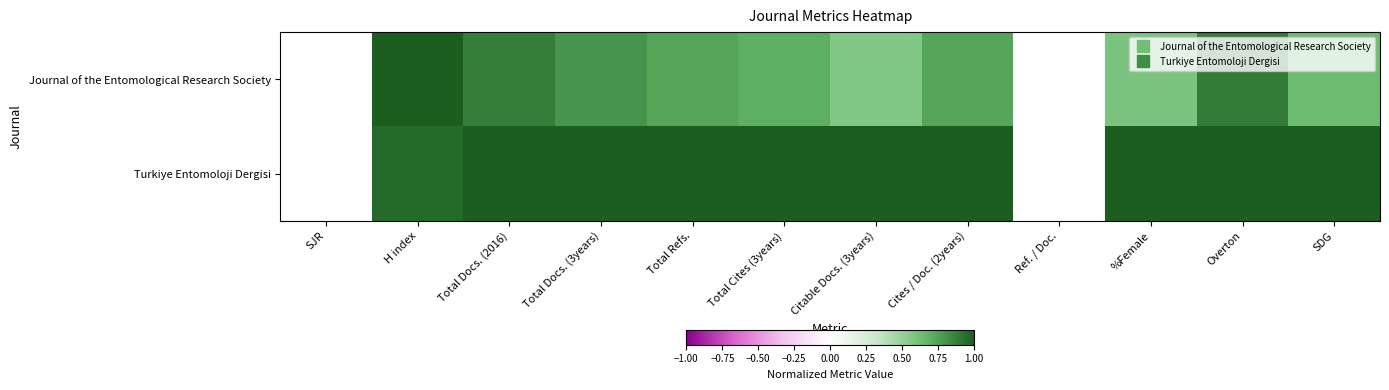

What is the spread (max minus min) of values at Total Refs.?

0.3